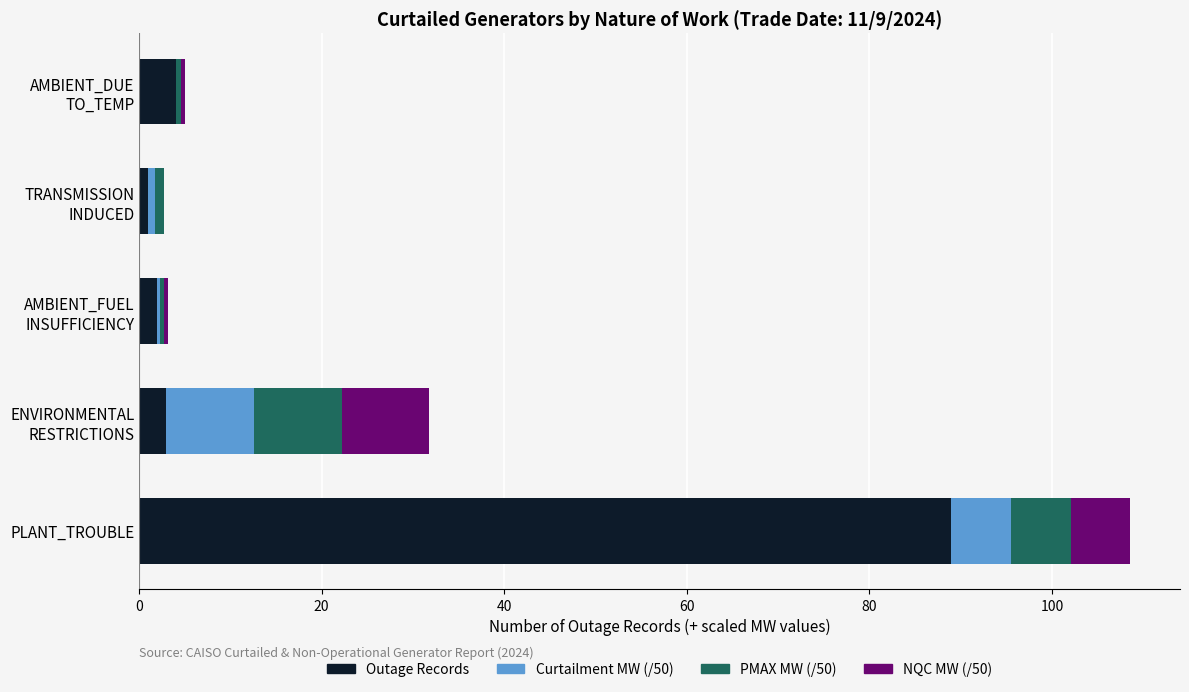

Which category has the highest value in the Outage Records series?

PLANT_TROUBLE